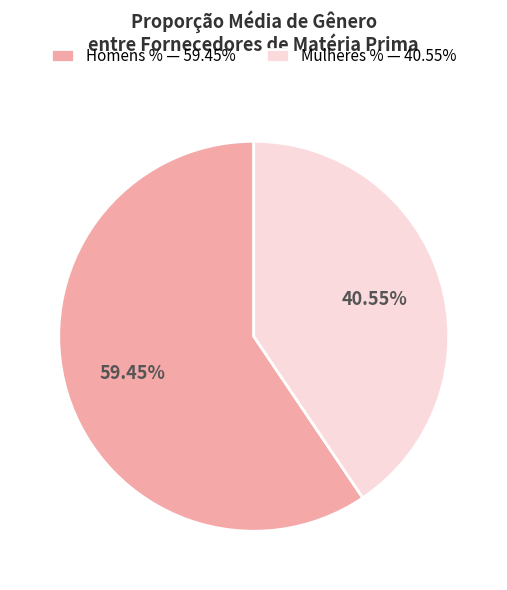

Combined, do Mulheres % — 40.55% and Homens % — 59.45% account for over 50%?

Yes